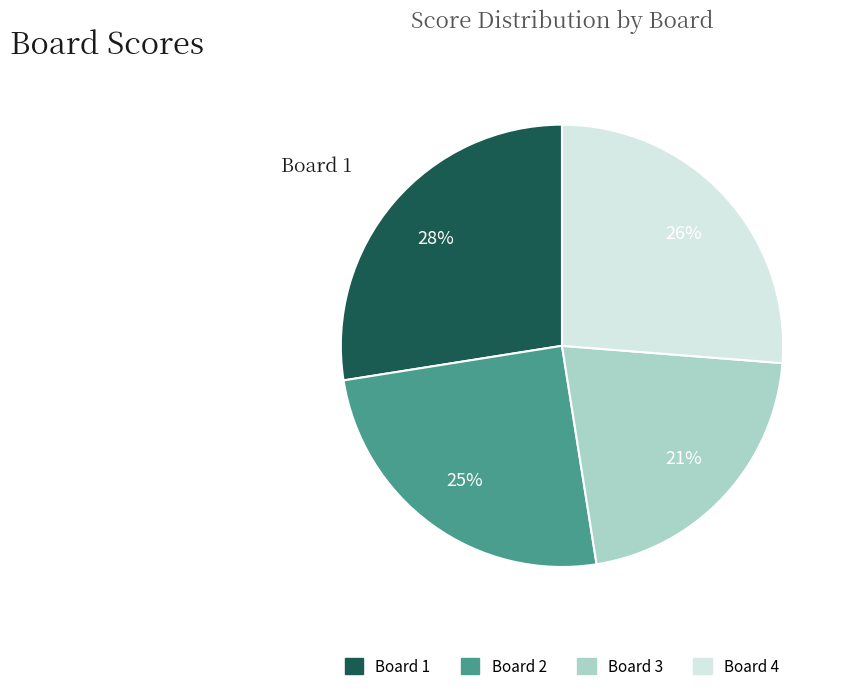

Is there a majority slice in this chart?

No